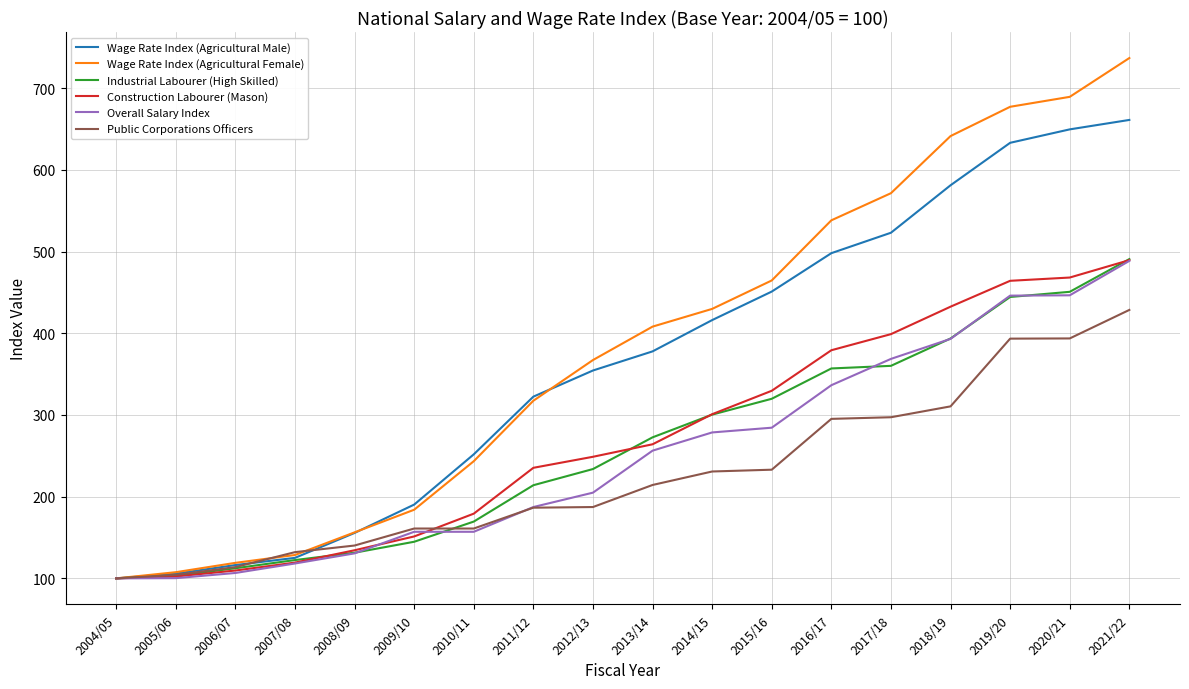

Does the chart have visible grid lines?

Yes